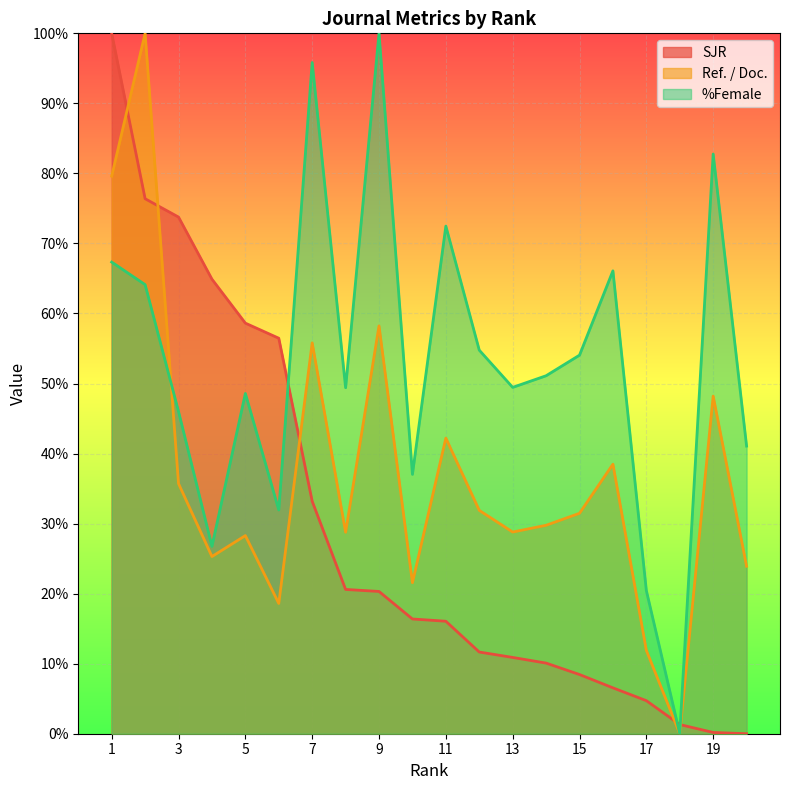

Reading left to right, list all the values displayed in this chart.

SJR: 100.0	76.4	73.8	64.9	58.6	56.5	33.2	20.6	20.3	16.4	16.1	11.7	10.9	10.1	8.5	6.5	4.7	1.3	0.2	0.0
Ref. / Doc.: 79.6	100.0	35.7	25.3	28.3	18.6	55.8	28.8	58.2	21.6	42.2	31.9	28.8	29.8	31.5	38.5	11.9	0.0	48.2	23.9
%Female: 67.3	64.1	46.0	26.8	48.6	31.9	95.8	49.4	100.0	37.0	72.5	54.8	49.5	51.1	54.1	66.1	20.4	0.0	82.8	41.1